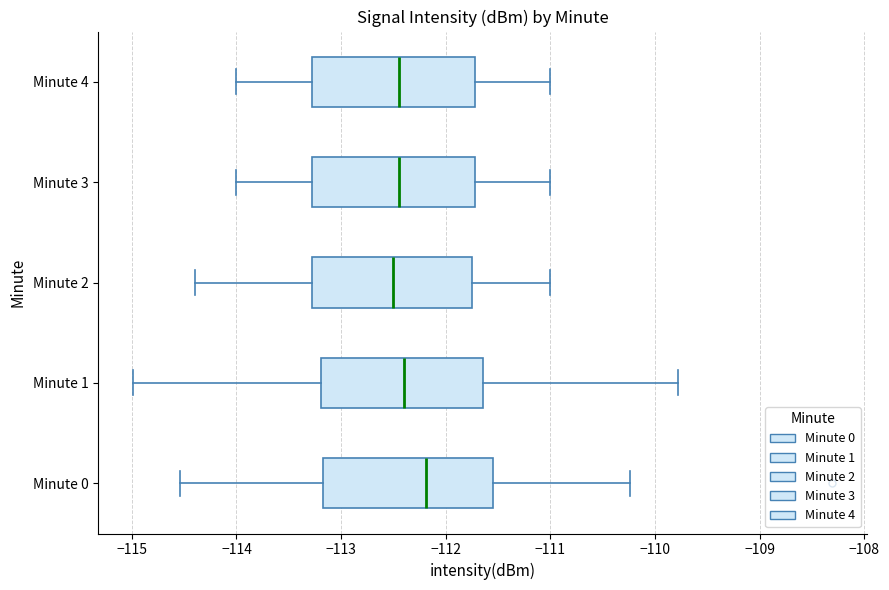

Where does the median line of the box for Minute 4 sit on the x-axis? The values are not printed on the chart, so give them approximately, as read against the axis.

-112.4